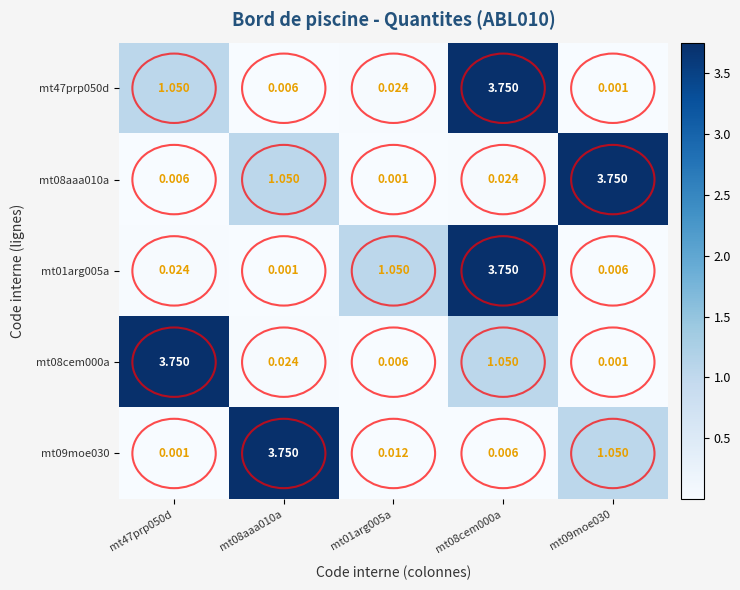

Which series has the largest range (max minus min)?

mt47prp050d